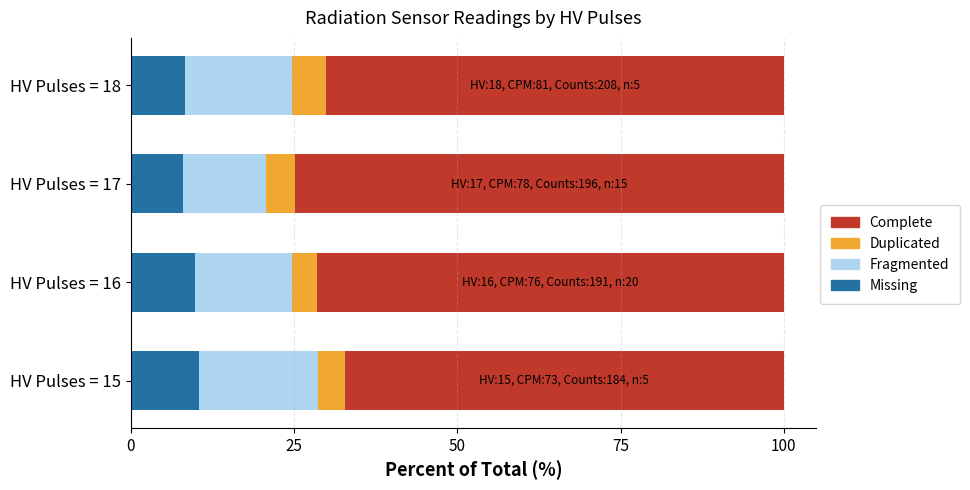

What is the average value of the Missing series?

9.1